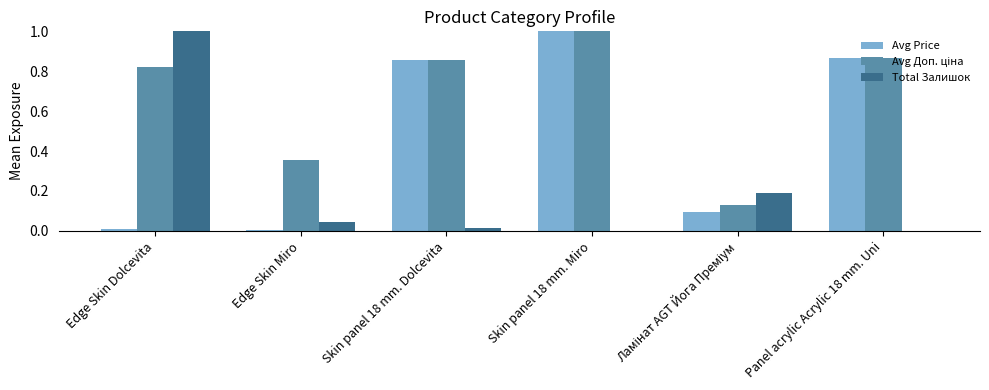

Which series changed the most between Edge Skin Miro and Skin panel 18 mm. Miro?

Avg Price